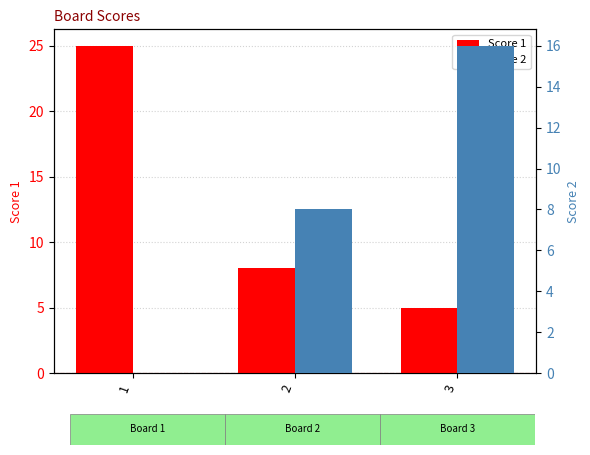

Reading left to right, list all the values displayed in this chart.

Score 1: 25	8	5
Score 2: 0	8	16